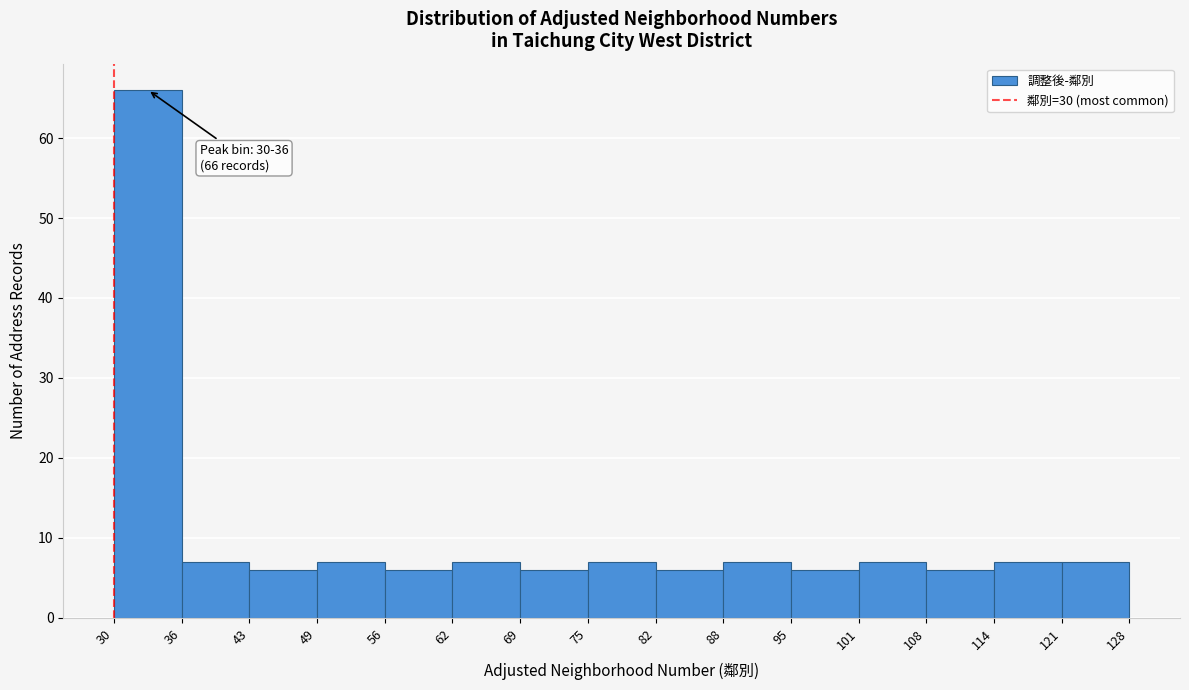

Which range on the x-axis has the tallest bar?

30 to 36